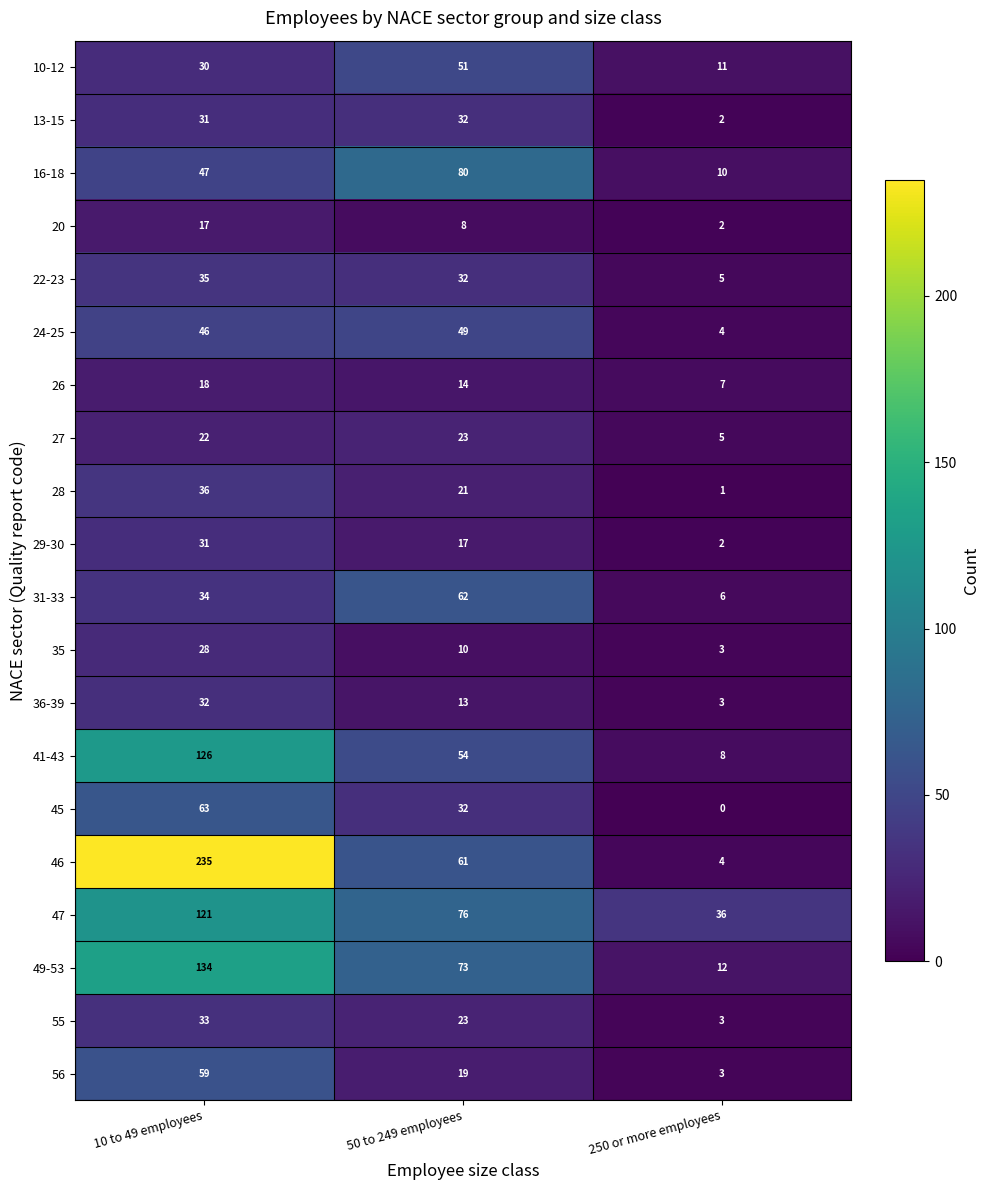

True or false: 16-18 has a value of 10 at 250 or more employees.

True